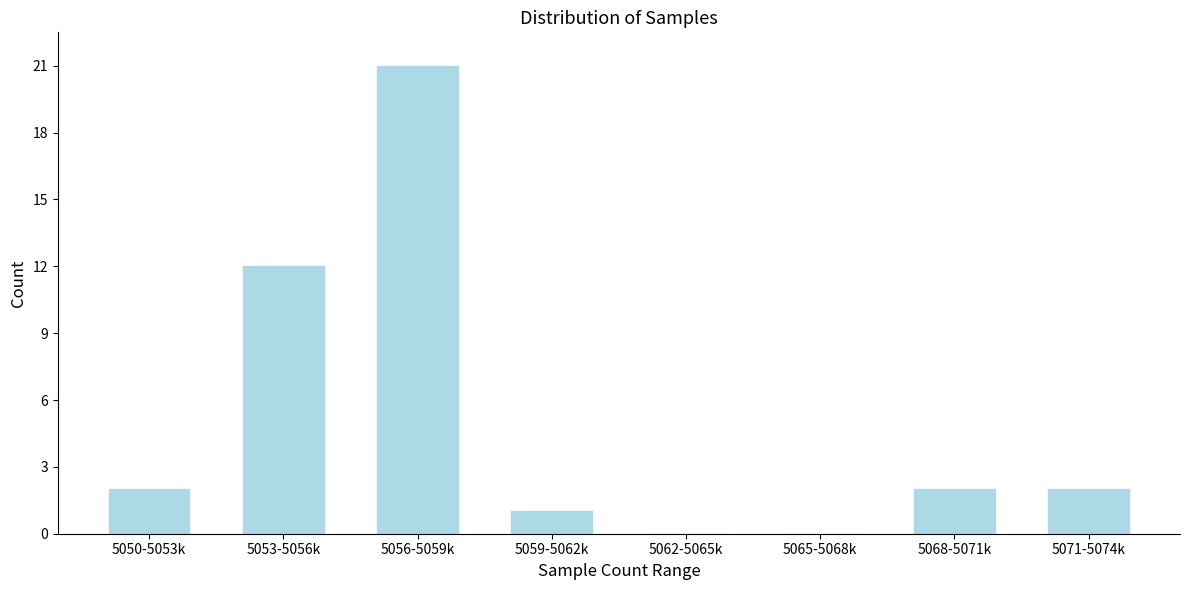

Reading right to left, extract all data points from this chart.

5071-5074k=2	5068-5071k=2	5065-5068k=0	5062-5065k=0	5059-5062k=1	5056-5059k=21	5053-5056k=12	5050-5053k=2